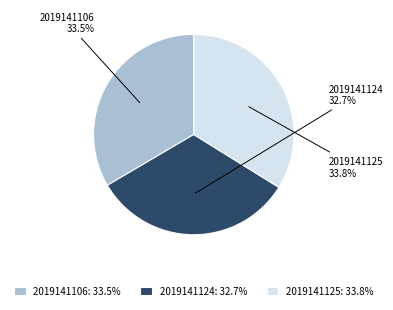

Is there a majority slice in this chart?

No